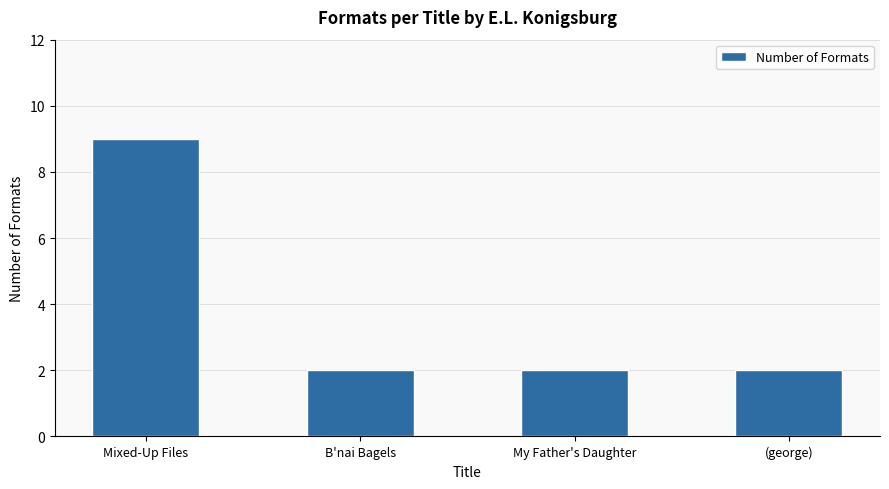

What is the ratio of the value at Mixed-Up Files to the value at My Father's Daughter?

4.5